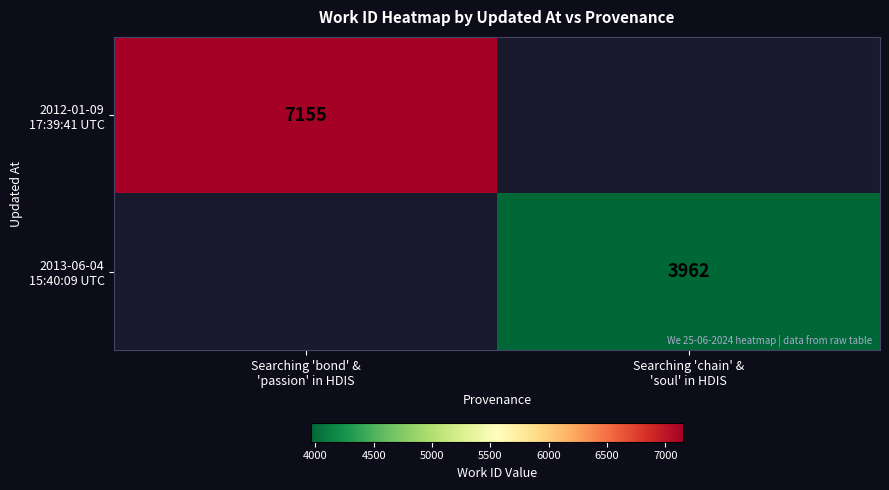

How many series are shown in this chart?

2